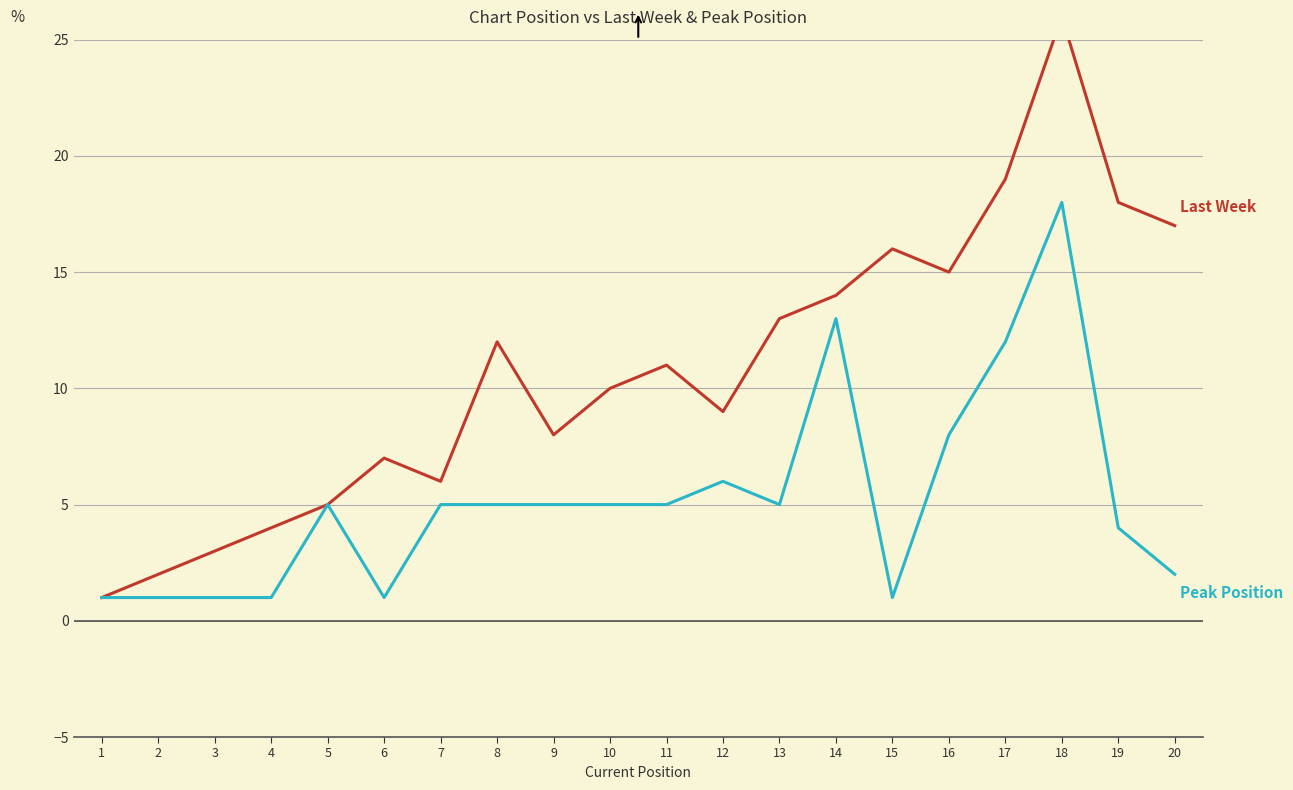

At how many categories does at least one series exceed 1?

19